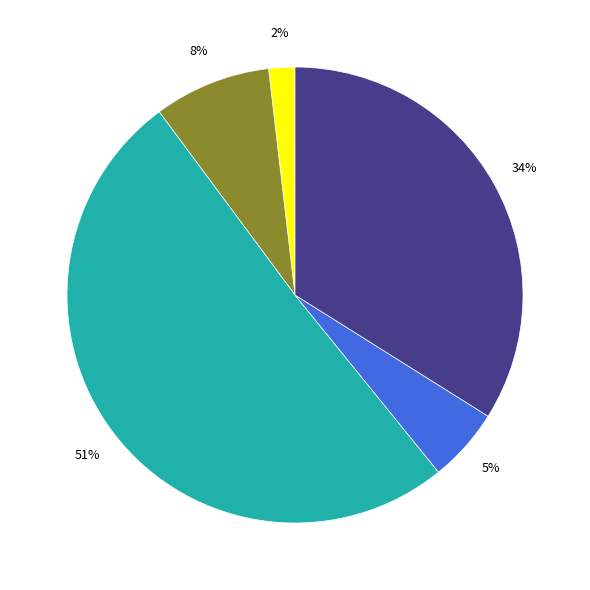

To the nearest percent, what is the difference between the largest and smallest slice percentages?

49%